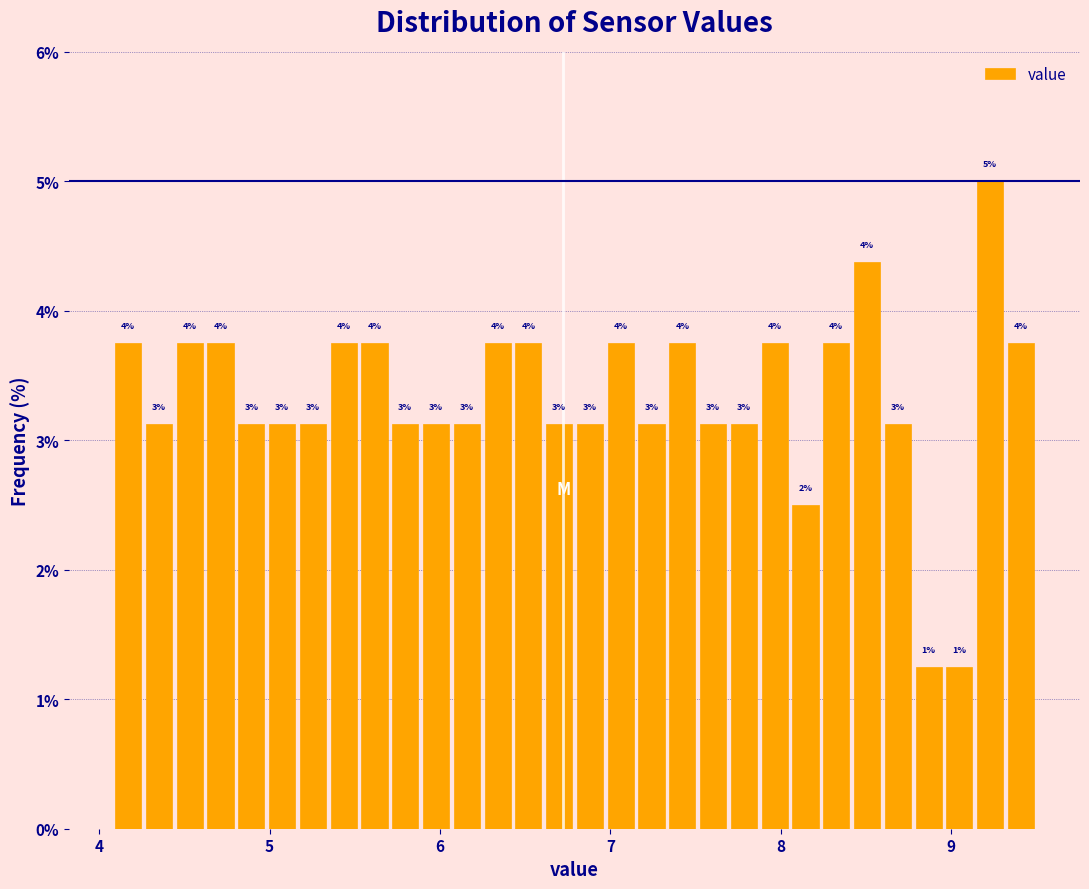

Read against the x-axis, roughly where is the centre of the tallest bar?

9.2